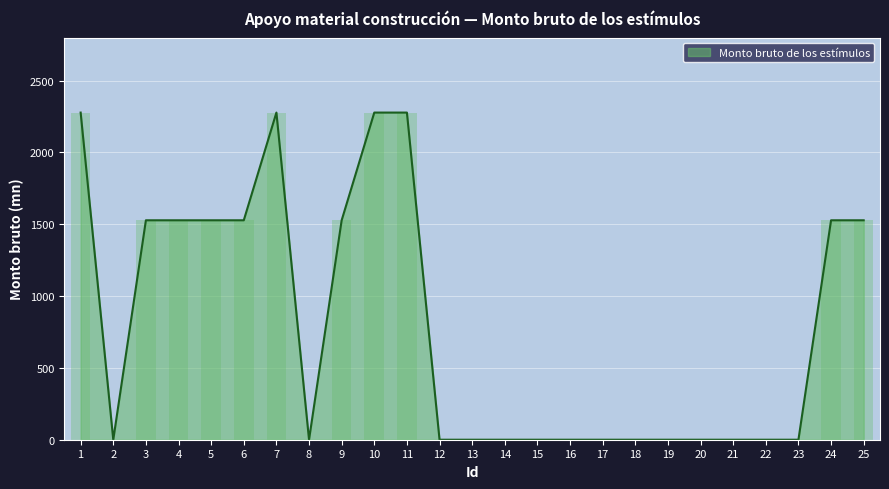

What is the maximum value shown in the chart?

2278